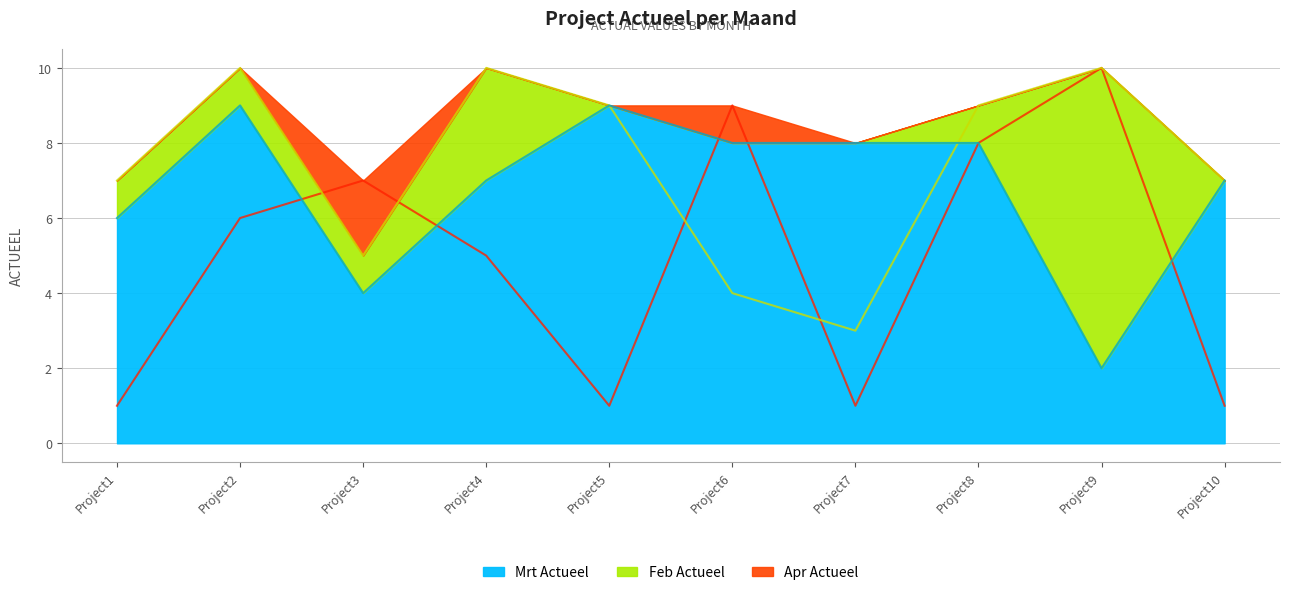

In Feb Actueel, how many points are higher than both neighbors (excluding endpoints)?

3